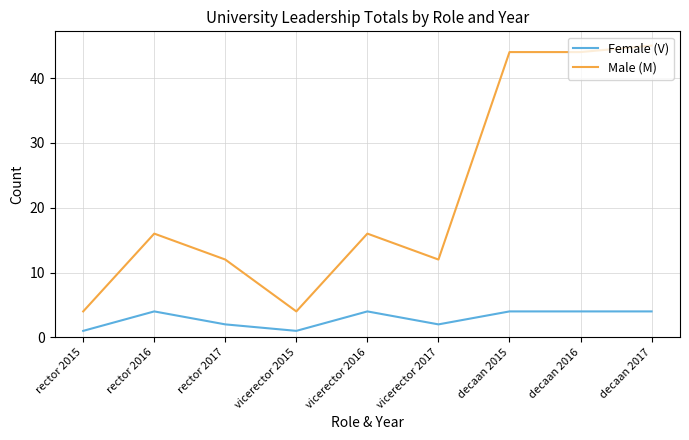

What is the total value across all series at decaan 2016?

48